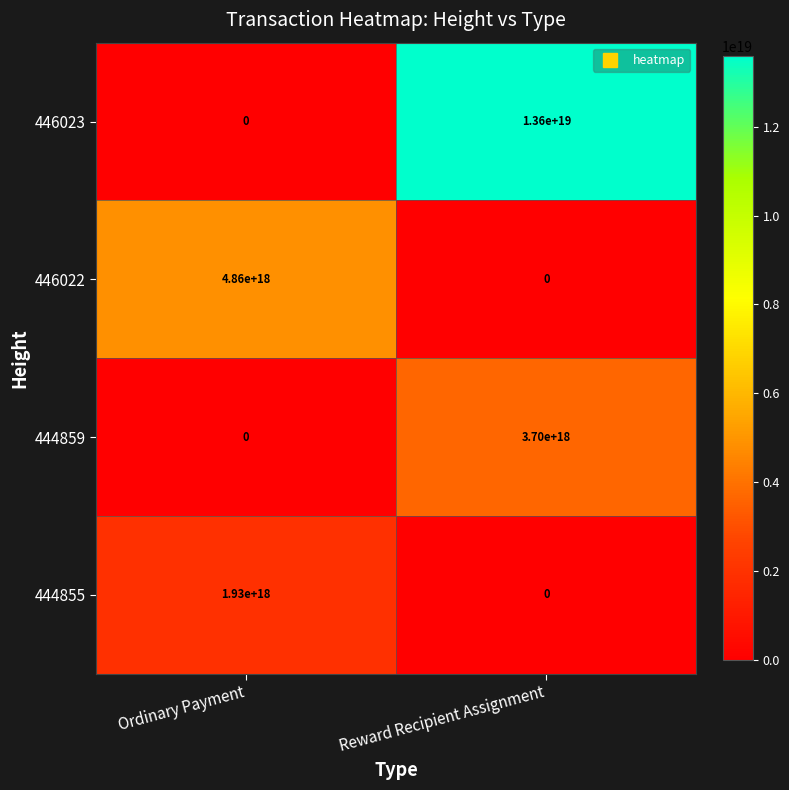

Which series changed the most between Ordinary Payment and Reward Recipient Assignment?

446023